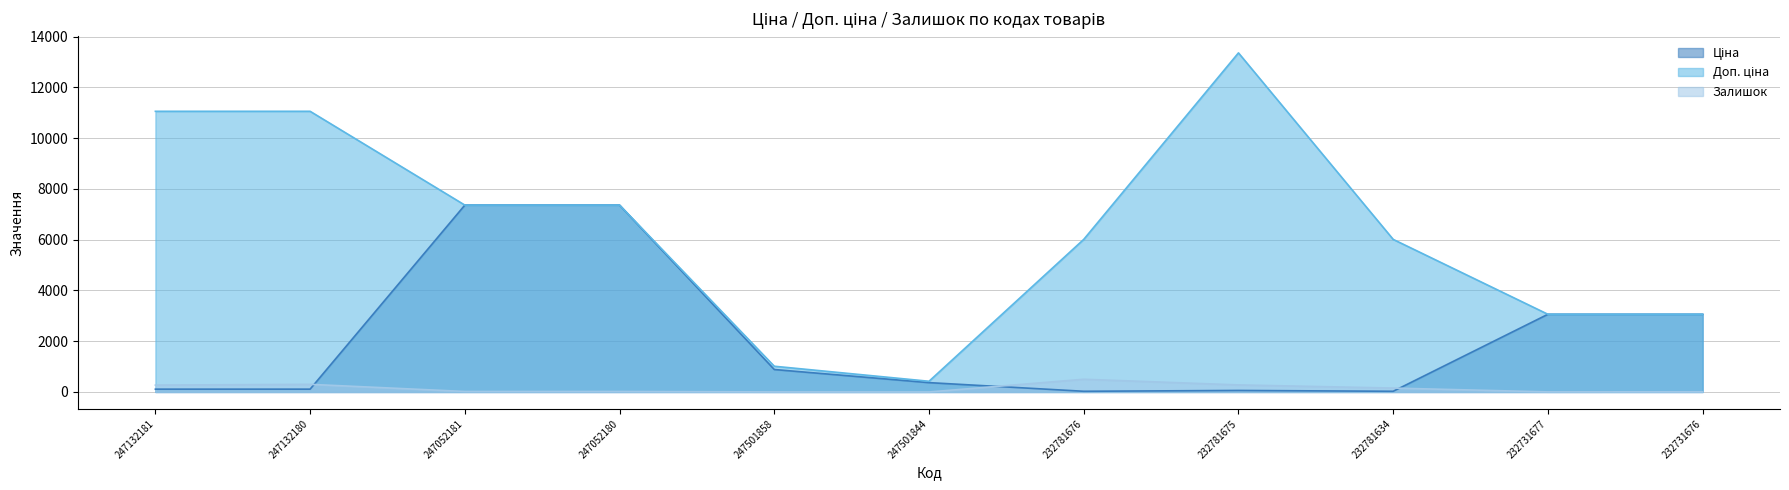

True or false: Ціна and Доп. ціна intersect in this chart.

False